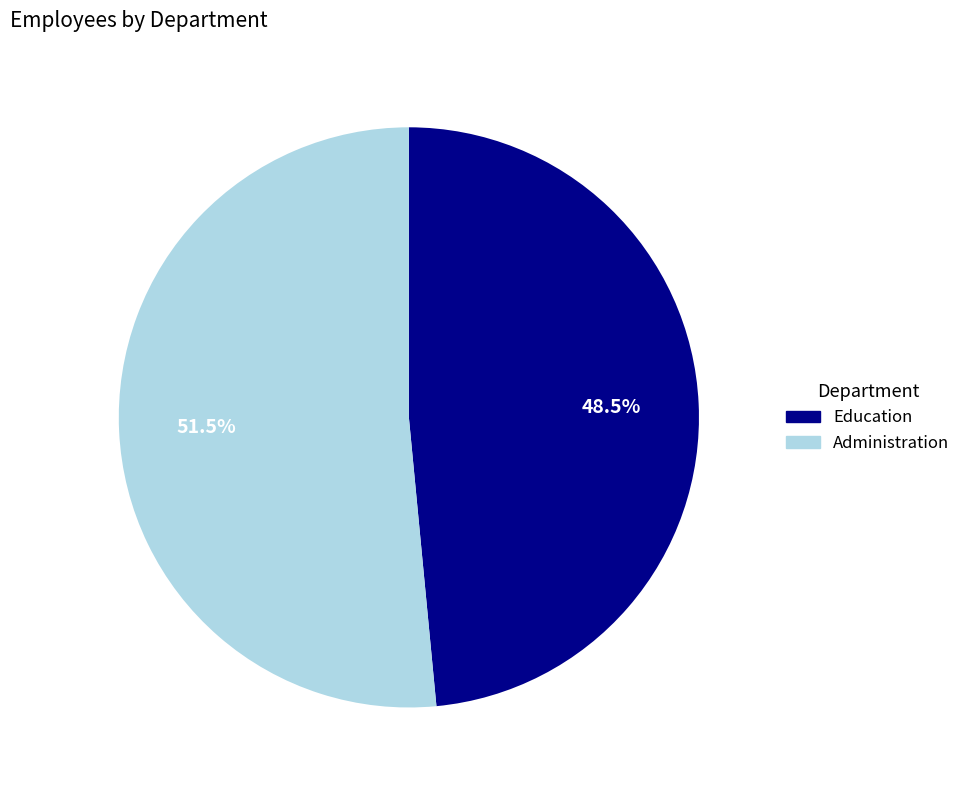

What percentage is NOT represented by Education?

51.5%